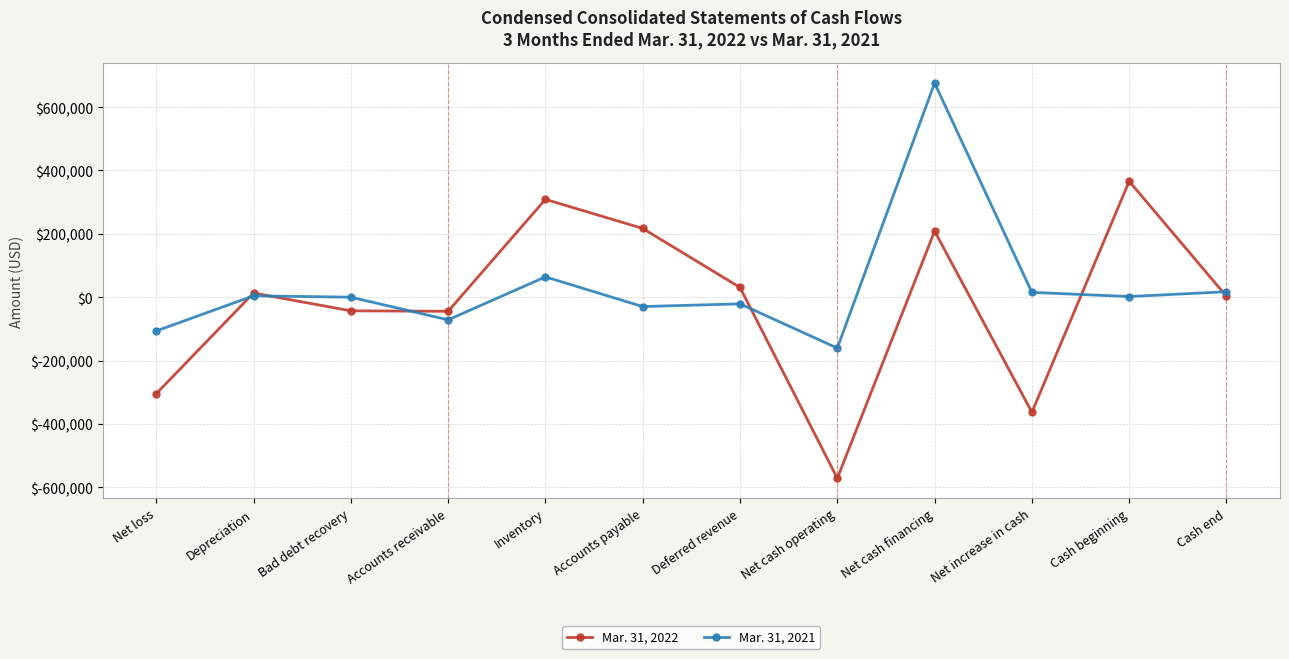

How many values in the Mar. 31, 2022 series are below 13103?

6